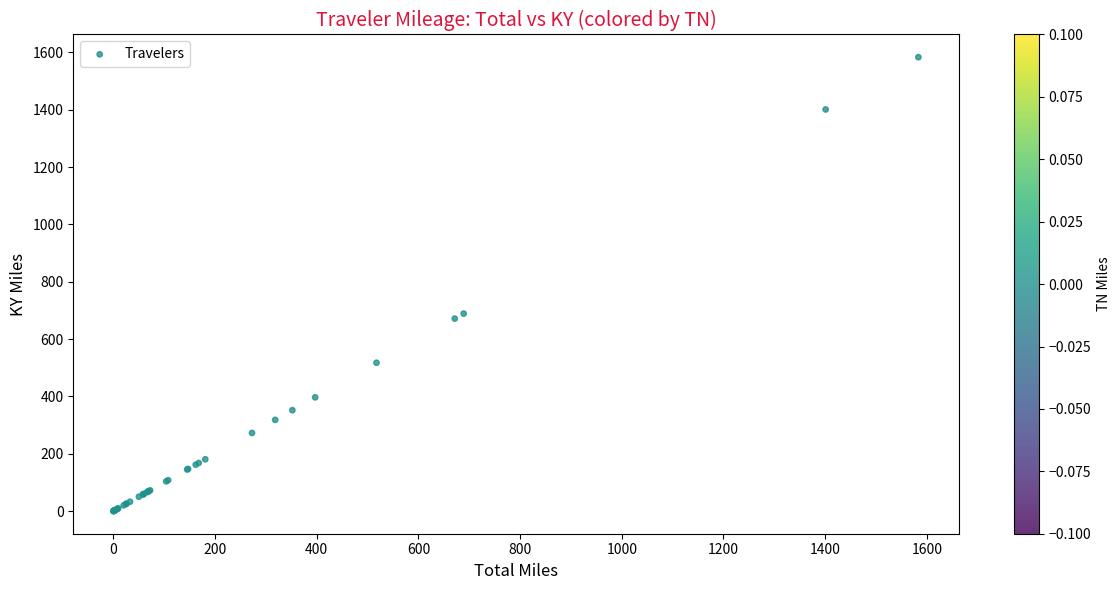

What Y value in the scatter plot is closest to 791?

689.0